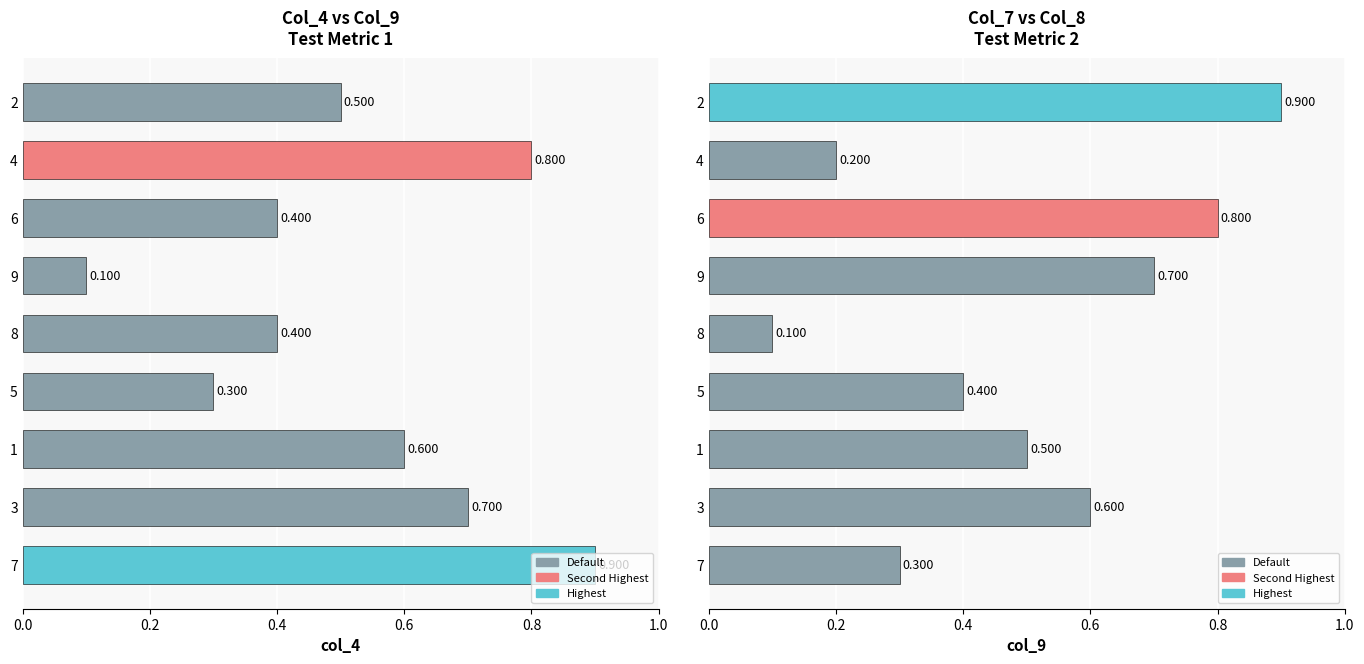

The col_4 series shows 0.1 at 5. True or false?

False